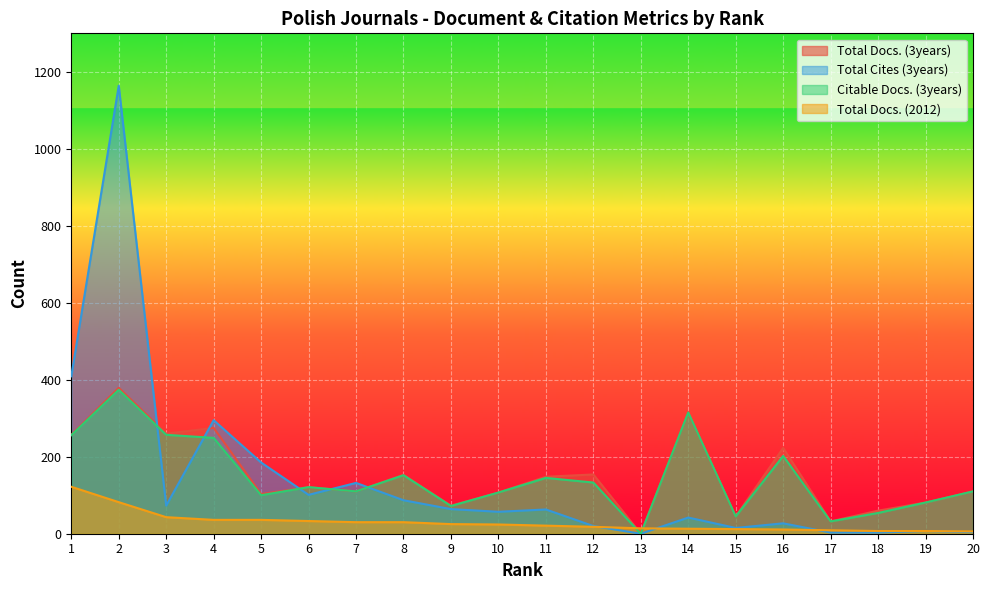

Between 14 and 18, which is larger?

14